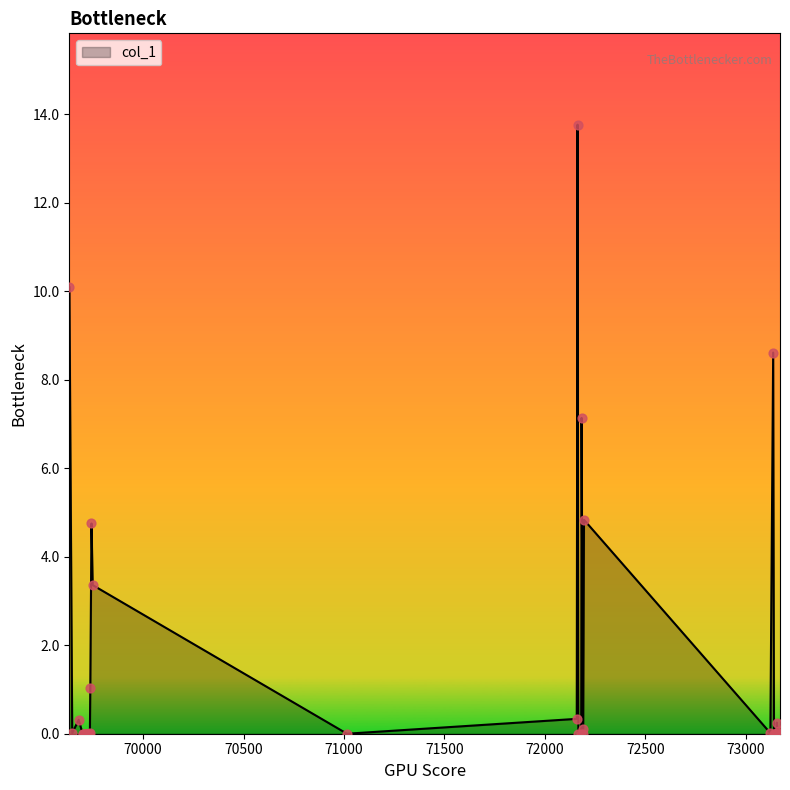

What is the greatest value displayed?

13.8